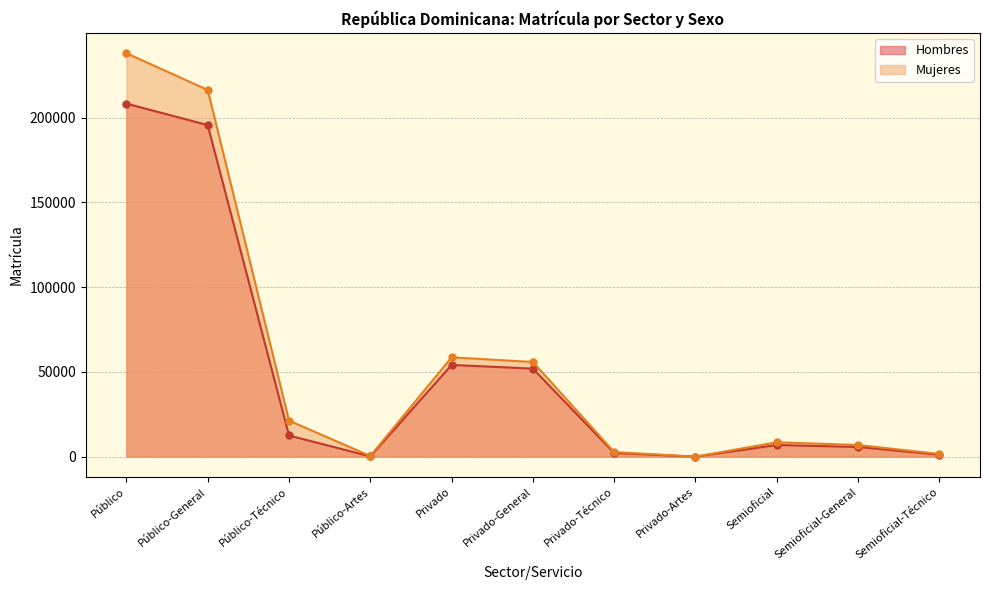

What is the spread (max minus min) of values at Privado-General?

3929